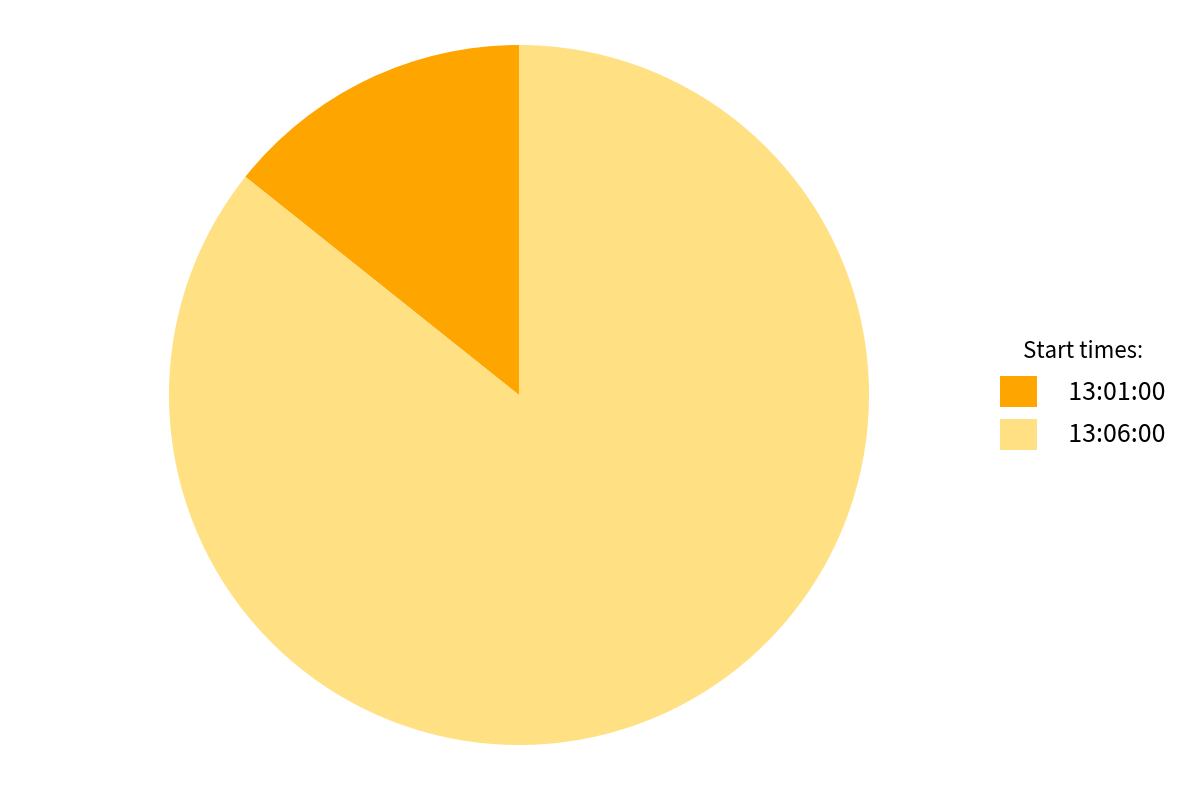

To the nearest percent, what is the combined percentage of 13:06:00 and 13:01:00?

100%